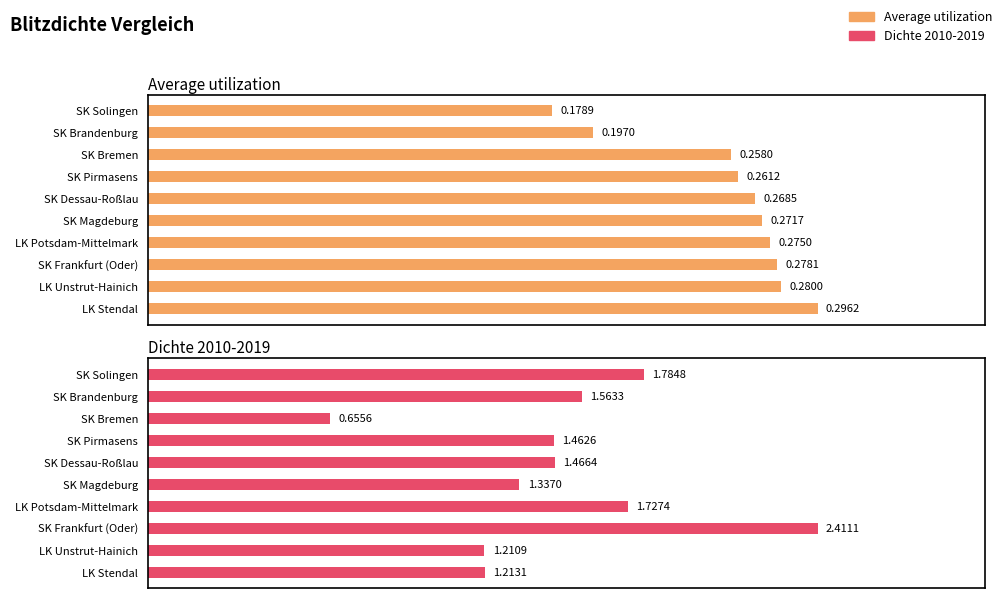

How many bars are there in each group?

2